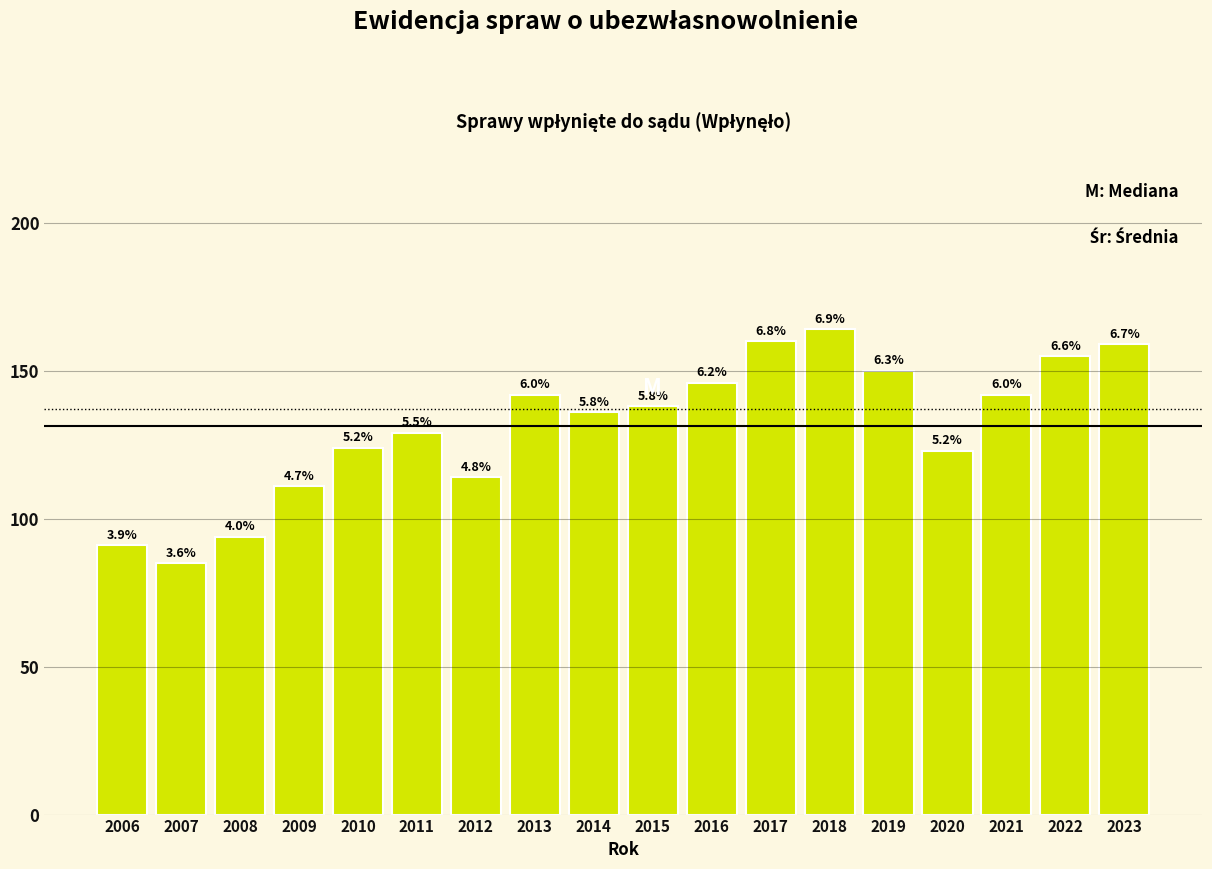

How many bars are there in total?

18